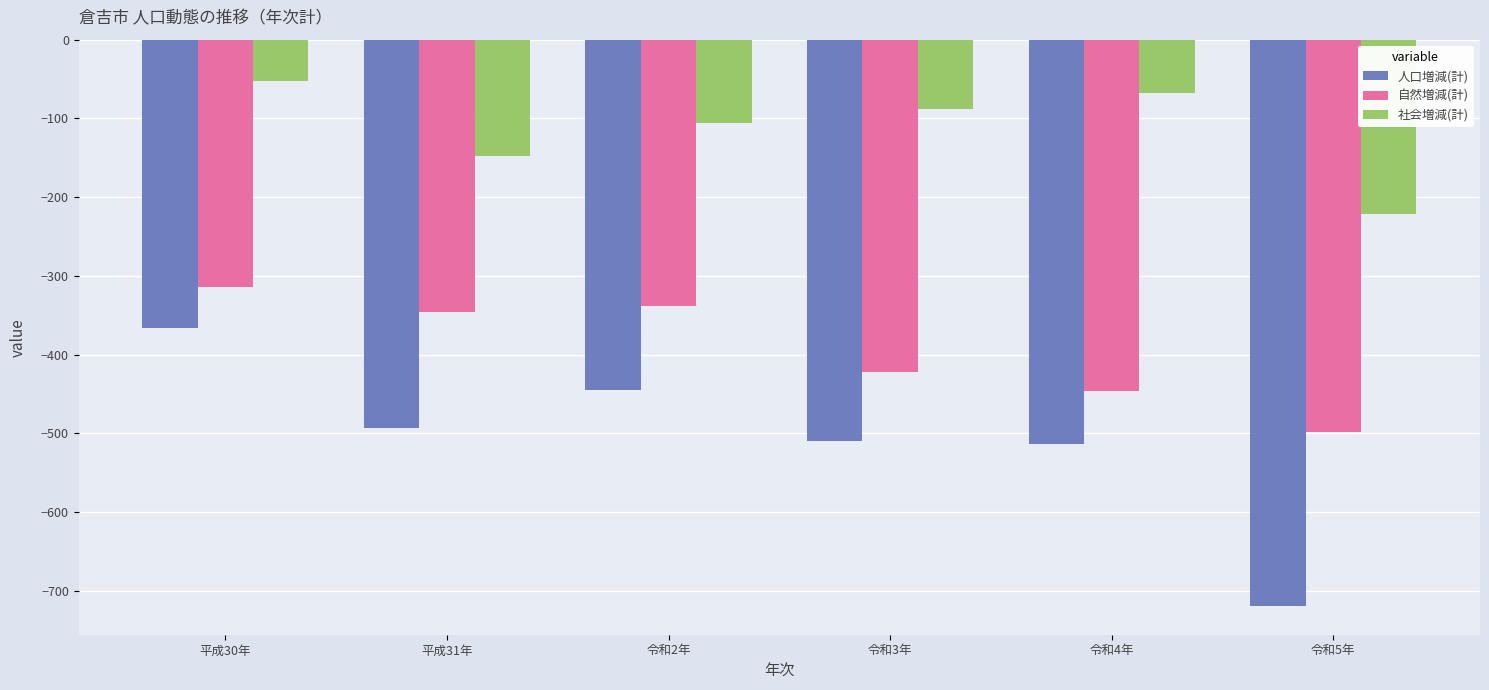

List the series in order of their peak value, highest first.

社会増減(計), 自然増減(計), 人口増減(計)